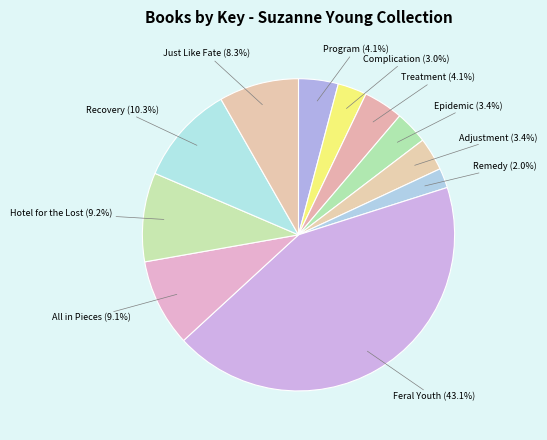

What is the ratio of the value at Epidemic to the value at Complication?

1.1